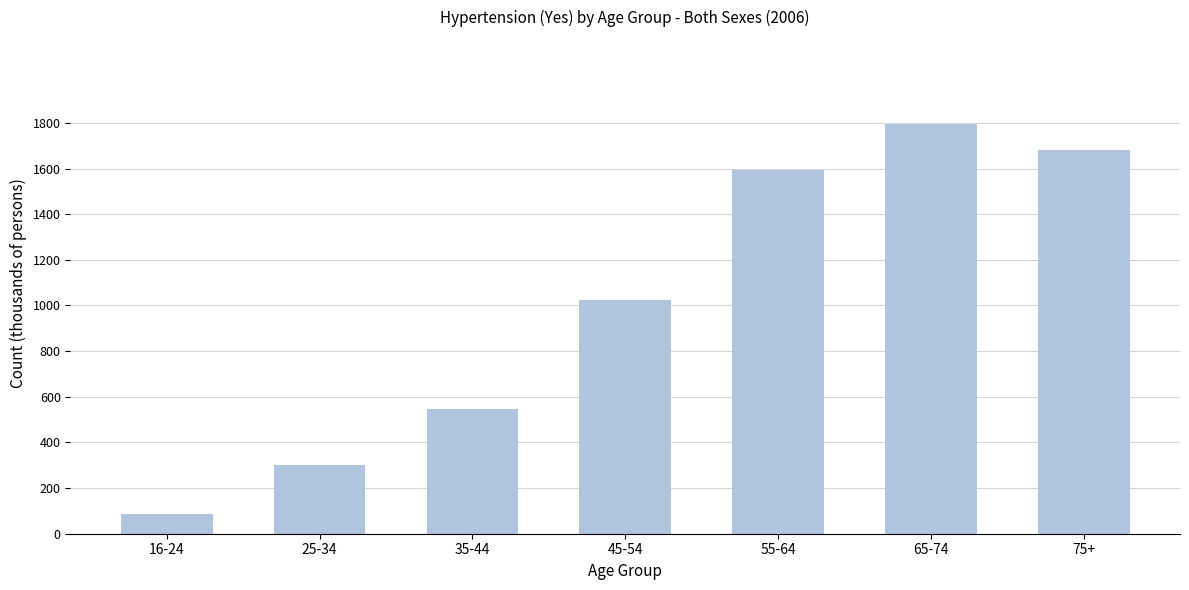

Reading right to left, what are all the values shown in this chart?

1679.1	1795.4	1592.0	1024.9	545.8	303.1	87.8